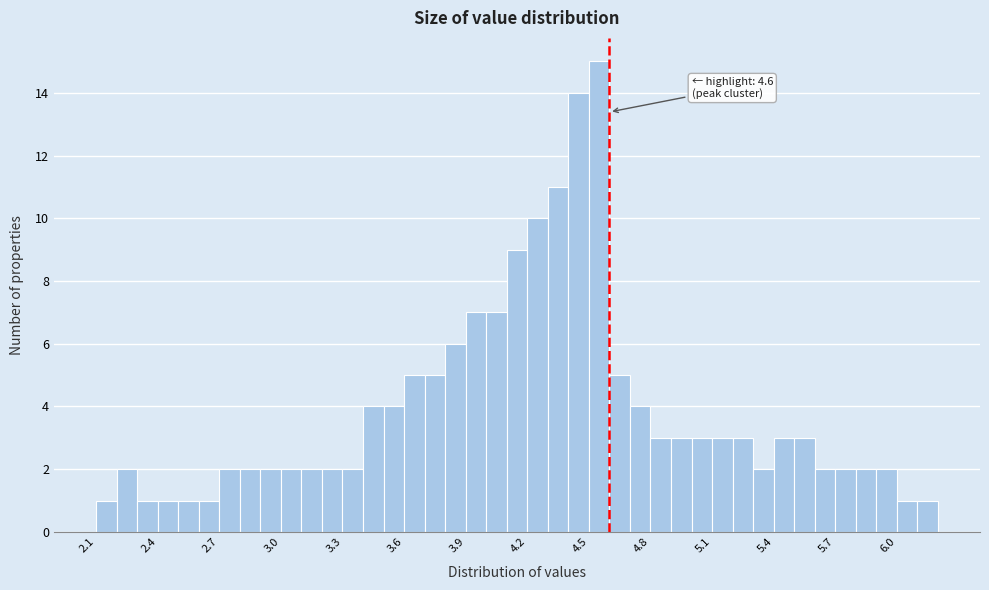

Read against the x-axis, roughly where is the centre of the tallest bar?

4.55